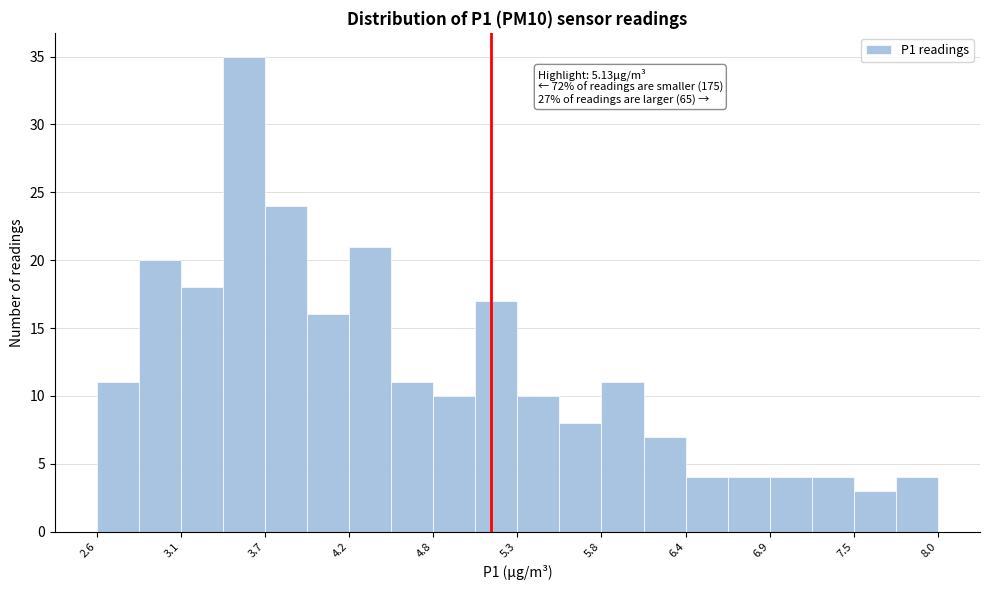

Read against the x-axis, roughly where is the centre of the tallest bar?

3.5